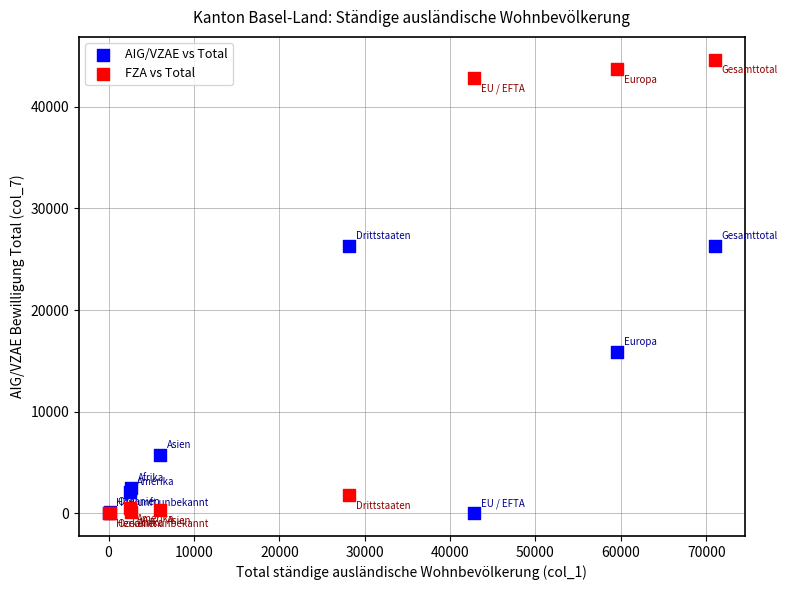

In the AIG/VZAE vs Total series, what Y value is closest to 13174?

15876